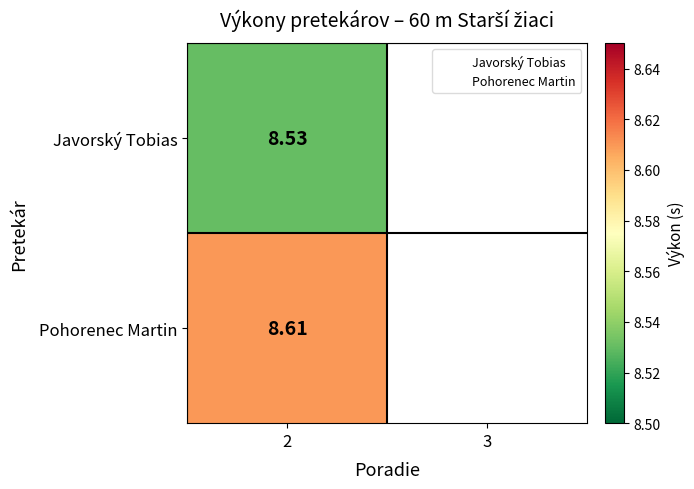

At 2, list the series in order from smallest to largest.

Javorský Tobias, Pohorenec Martin